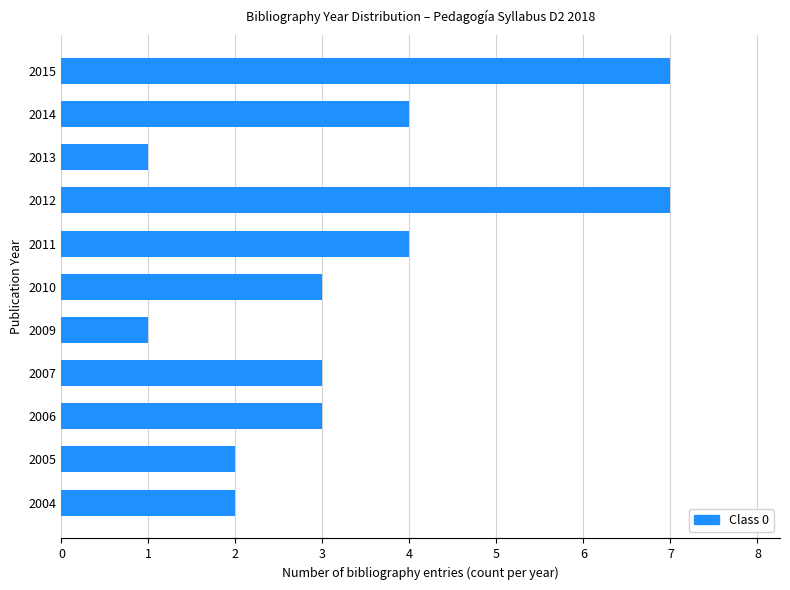

The value at 2012 is 2. True or false?

False